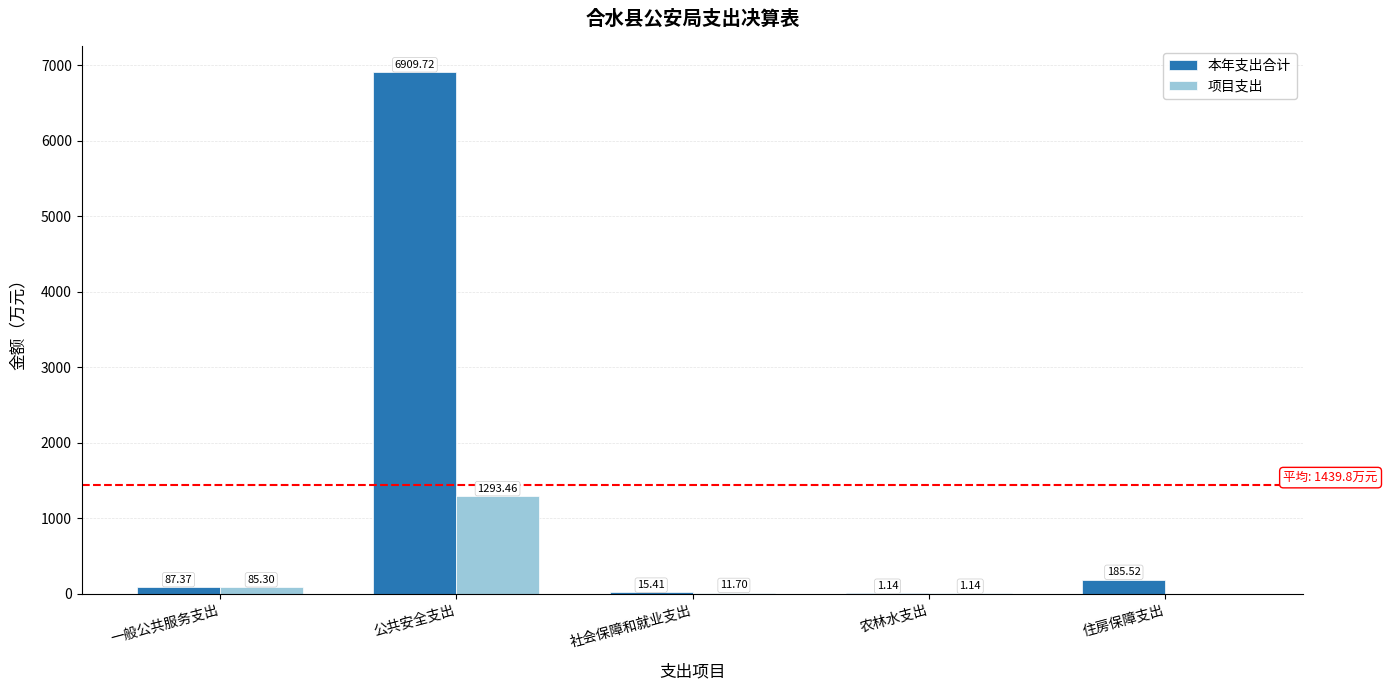

What is the sum of the 本年支出合计 values at 公共安全支出 and 一般公共服务支出?

6997.1